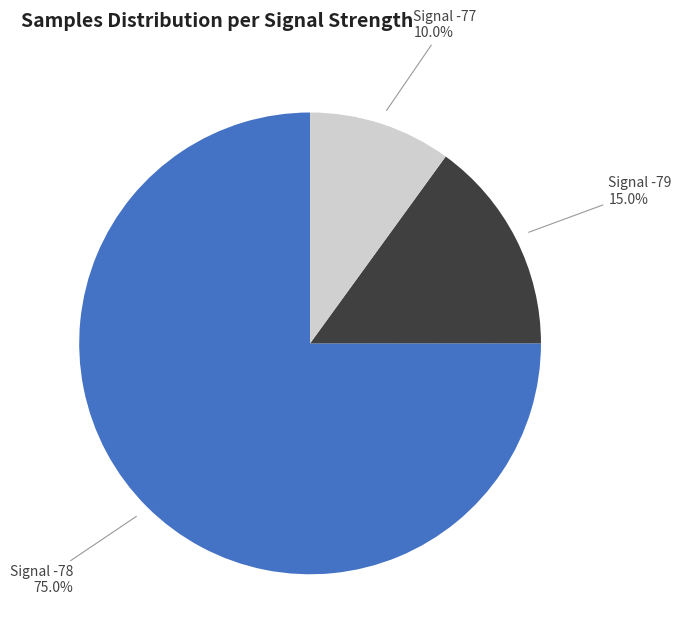

Which slice represents more than half of the pie?

Signal -78